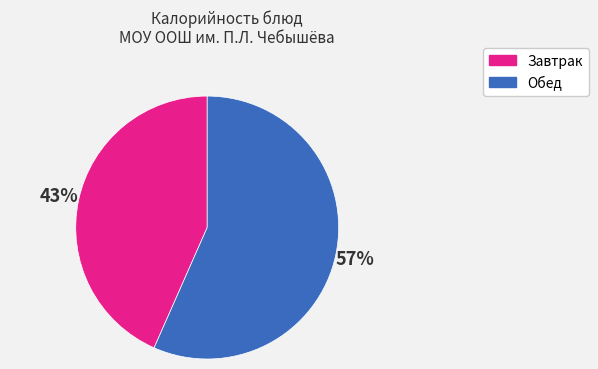

To the nearest percent, what is the average slice percentage?

50%